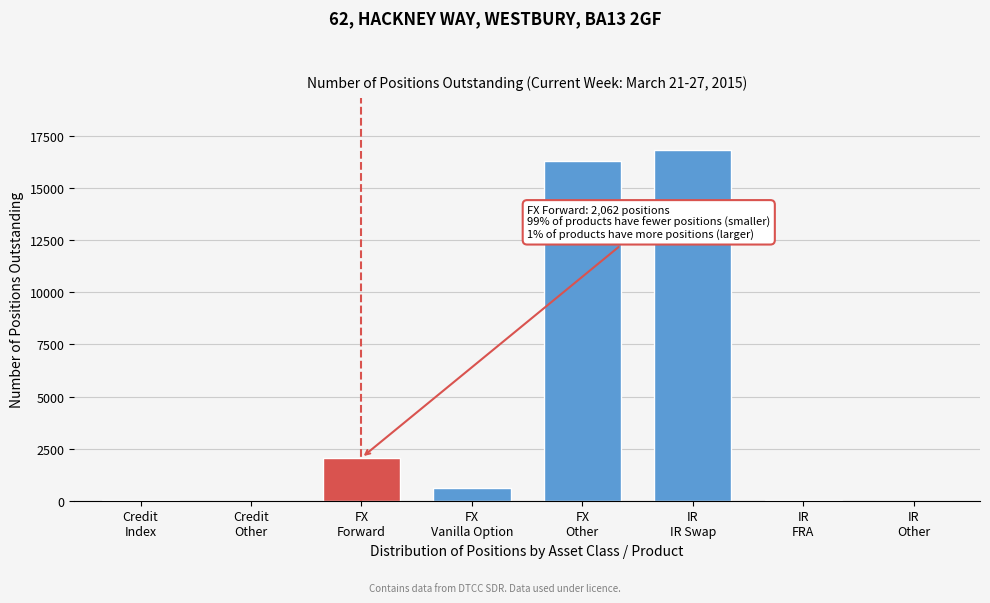

What is the maximum value shown in the chart?

16816